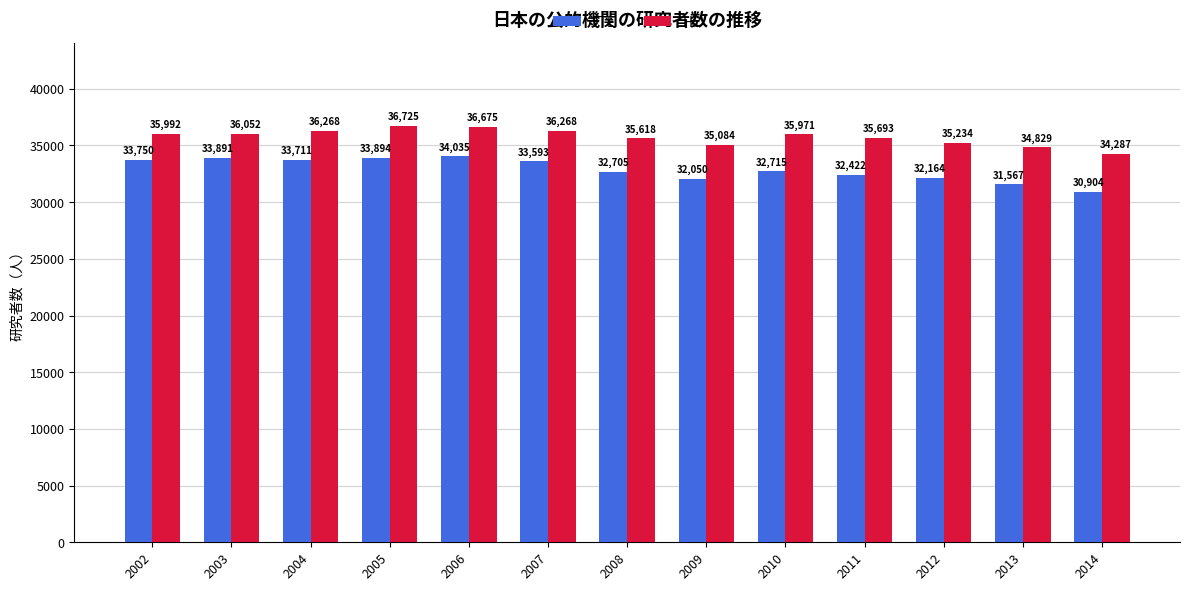

What is the difference between the maximum and minimum values in the HC series?

2438